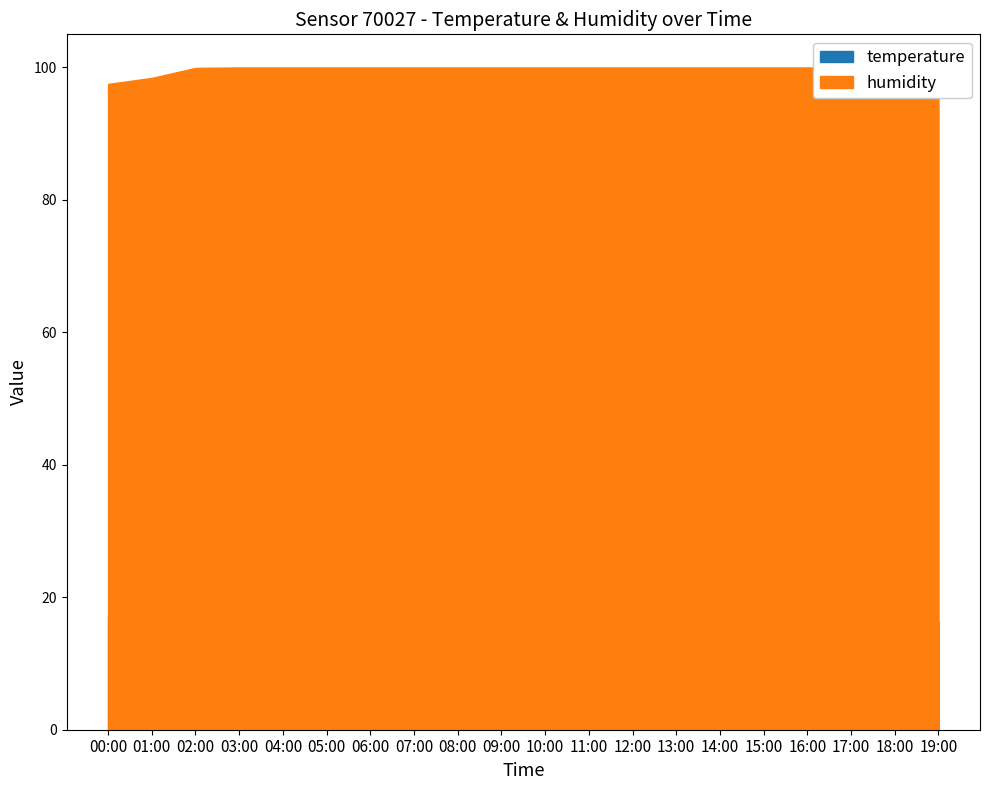

True or false: humidity and temperature intersect in this chart.

False